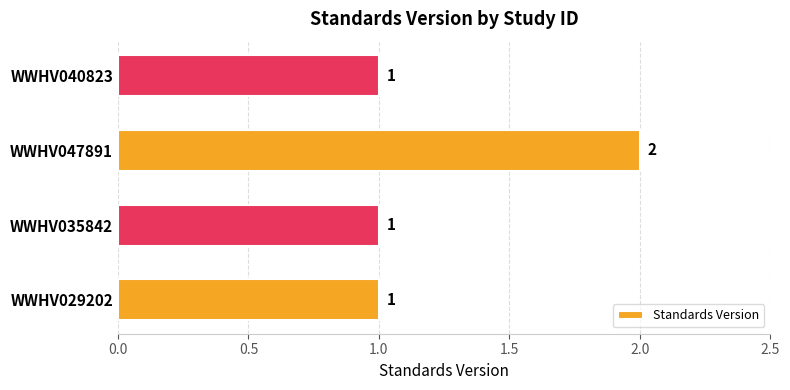

What is the greatest value displayed?

2